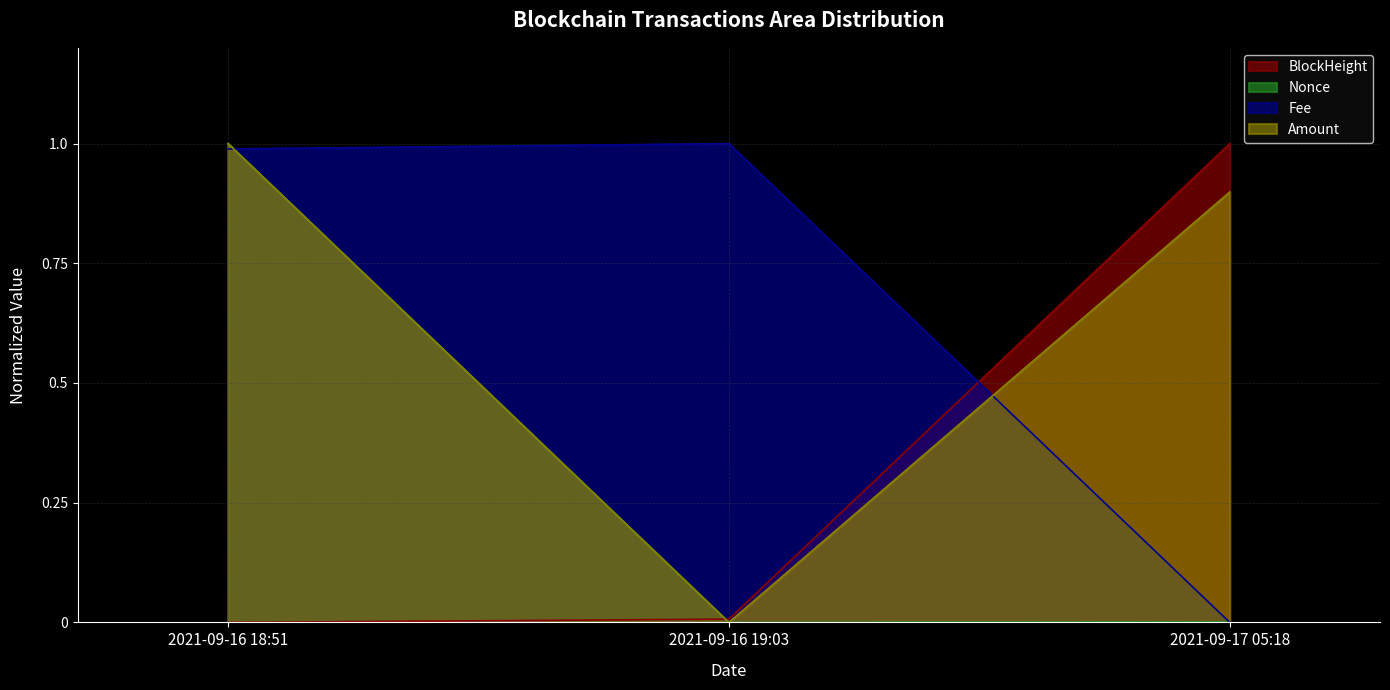

At which category does the chart reach its peak across all series?

2021-09-17 05:18